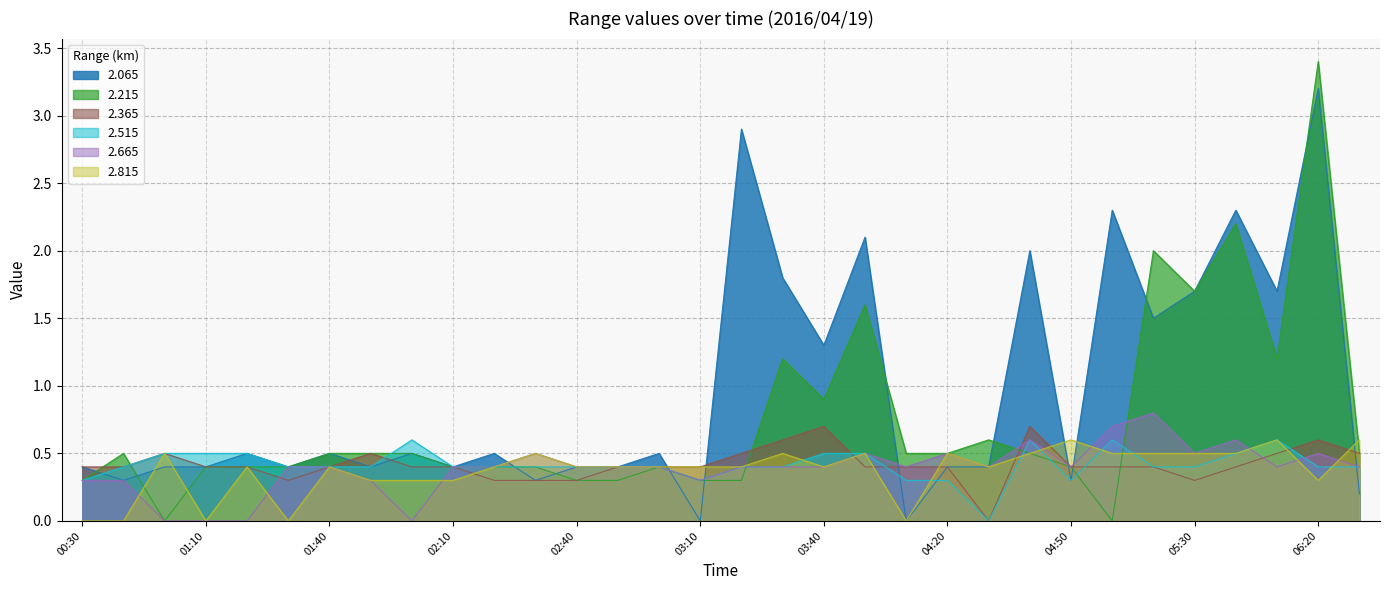

True or false: 2.815 has more than 2 interior local peaks.

True